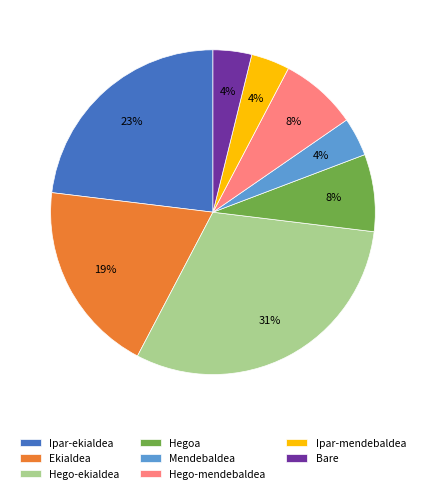

True or false: Mendebaldea accounts for 13% of the total.

False